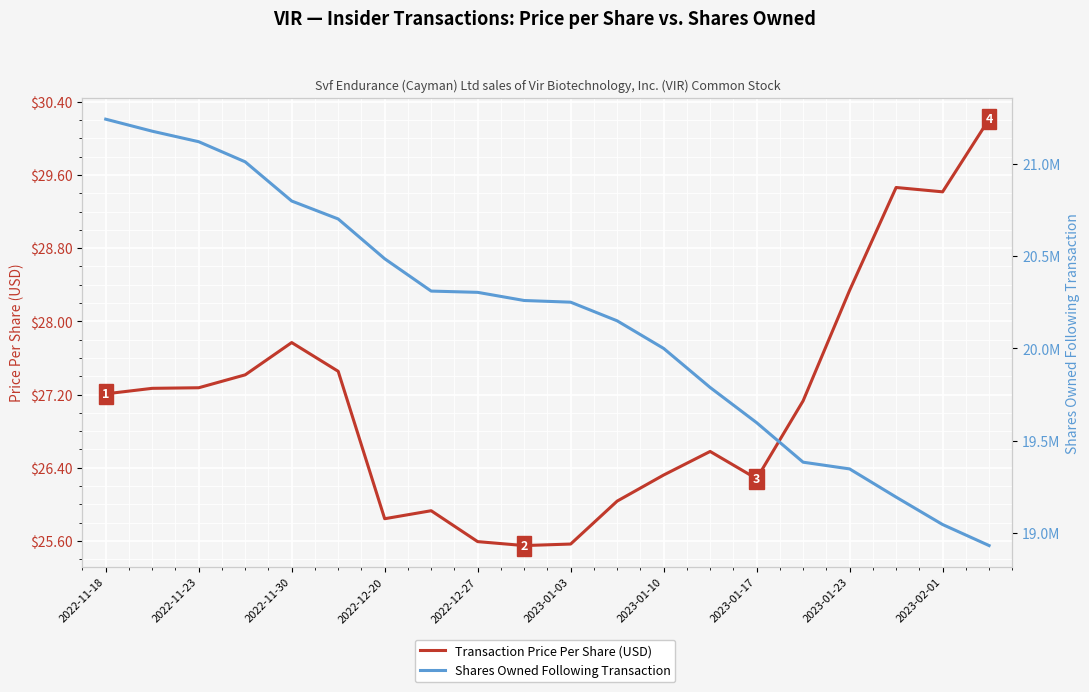

How many series are shown in this chart?

2